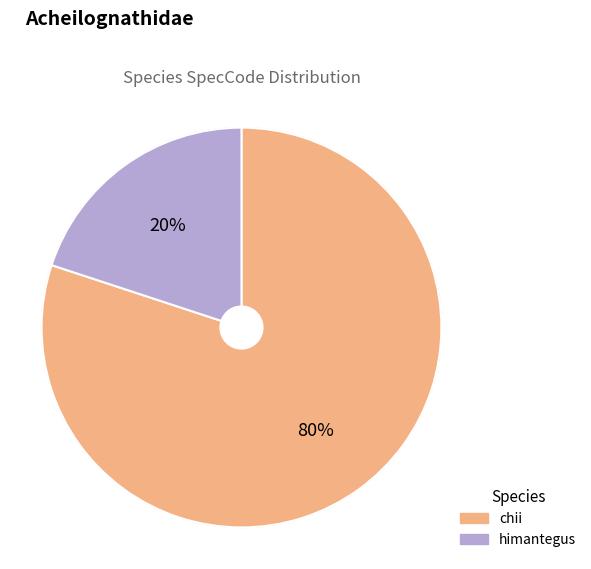

Which slice represents more than half of the pie?

chii